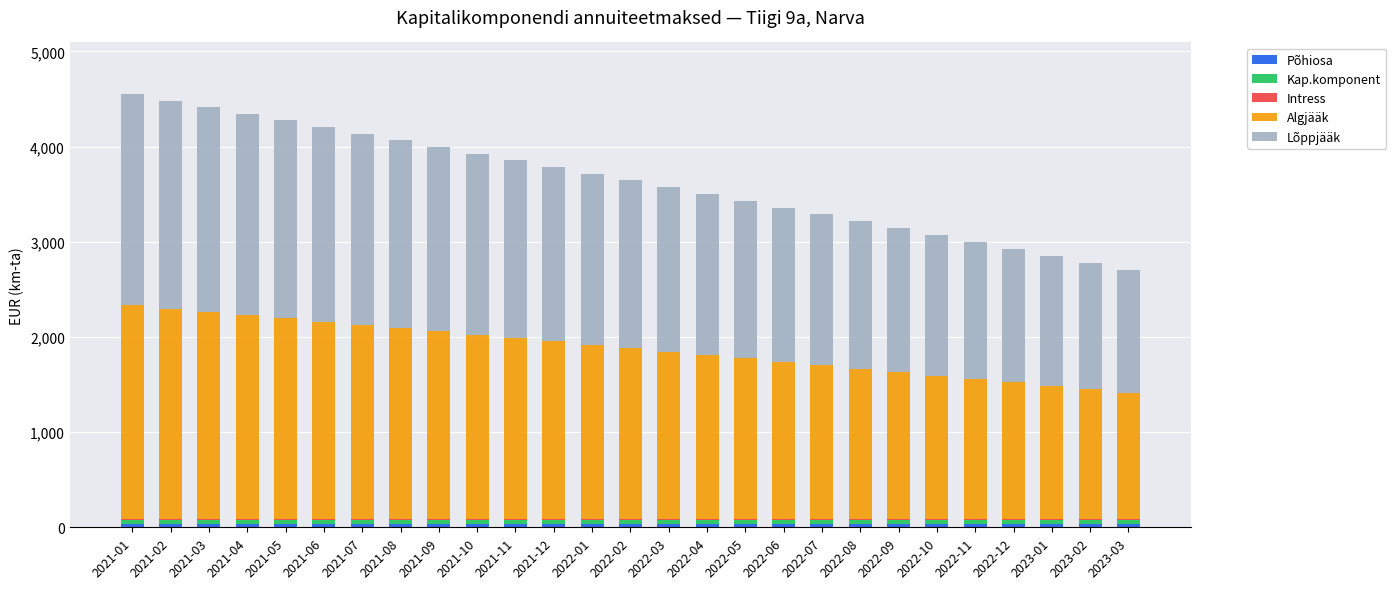

How many data points does each series have?

27